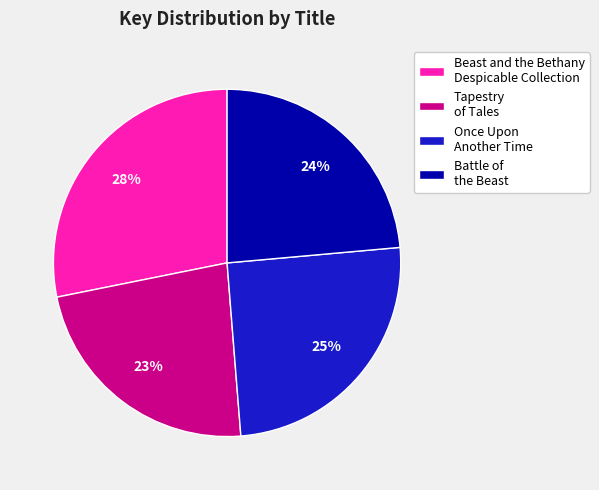

To the nearest percent, what is the difference between the Once Upon Another Time and Tapestry of Tales slice percentages?

2%